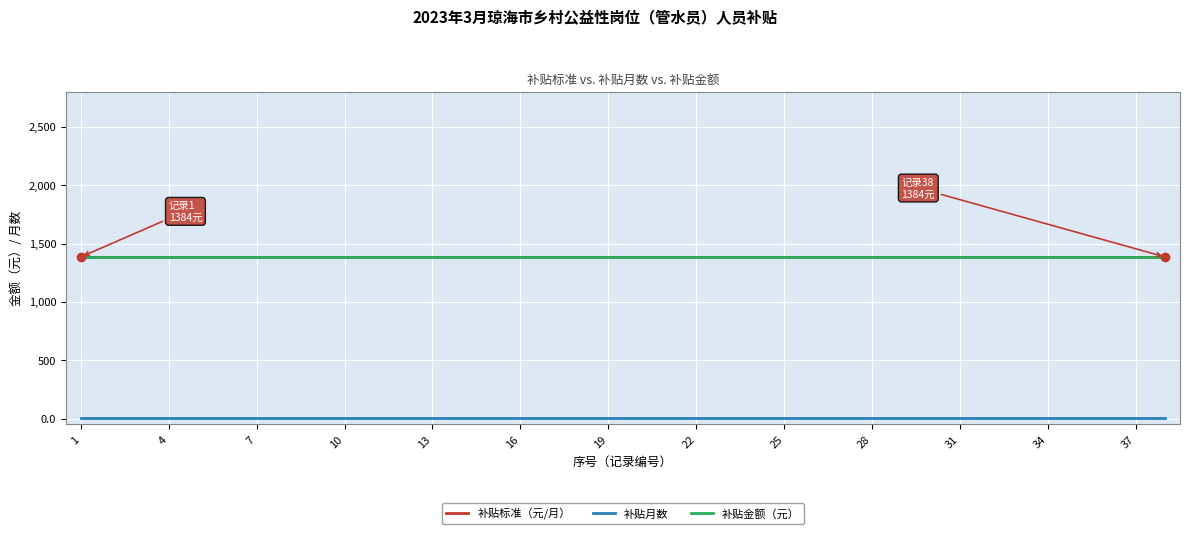

Reading left to right, list all the values displayed in this chart.

补贴标准（元/月）: 1384	1384	1384	1384	1384	1384	1384	1384	1384	1384	1384	1384	1384	1384	1384	1384	1384	1384	1384	1384	1384	1384	1384	1384	1384	1384	1384	1384	1384	1384	1384	1384	1384	1384	1384	1384	1384	1384
补贴月数: 1	1	1	1	1	1	1	1	1	1	1	1	1	1	1	1	1	1	1	1	1	1	1	1	1	1	1	1	1	1	1	1	1	1	1	1	1	1
补贴金额（元）: 1384	1384	1384	1384	1384	1384	1384	1384	1384	1384	1384	1384	1384	1384	1384	1384	1384	1384	1384	1384	1384	1384	1384	1384	1384	1384	1384	1384	1384	1384	1384	1384	1384	1384	1384	1384	1384	1384